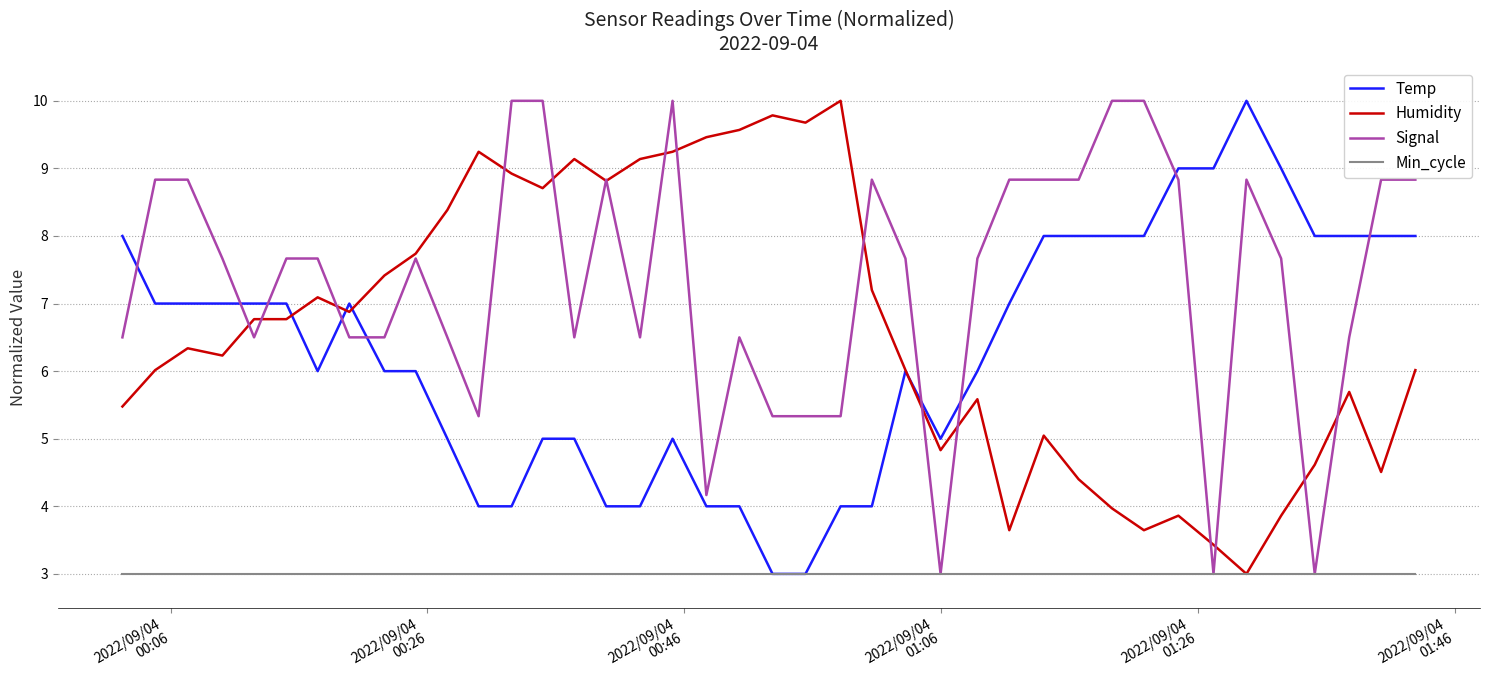

What is the minimum value for Temp?

3.0